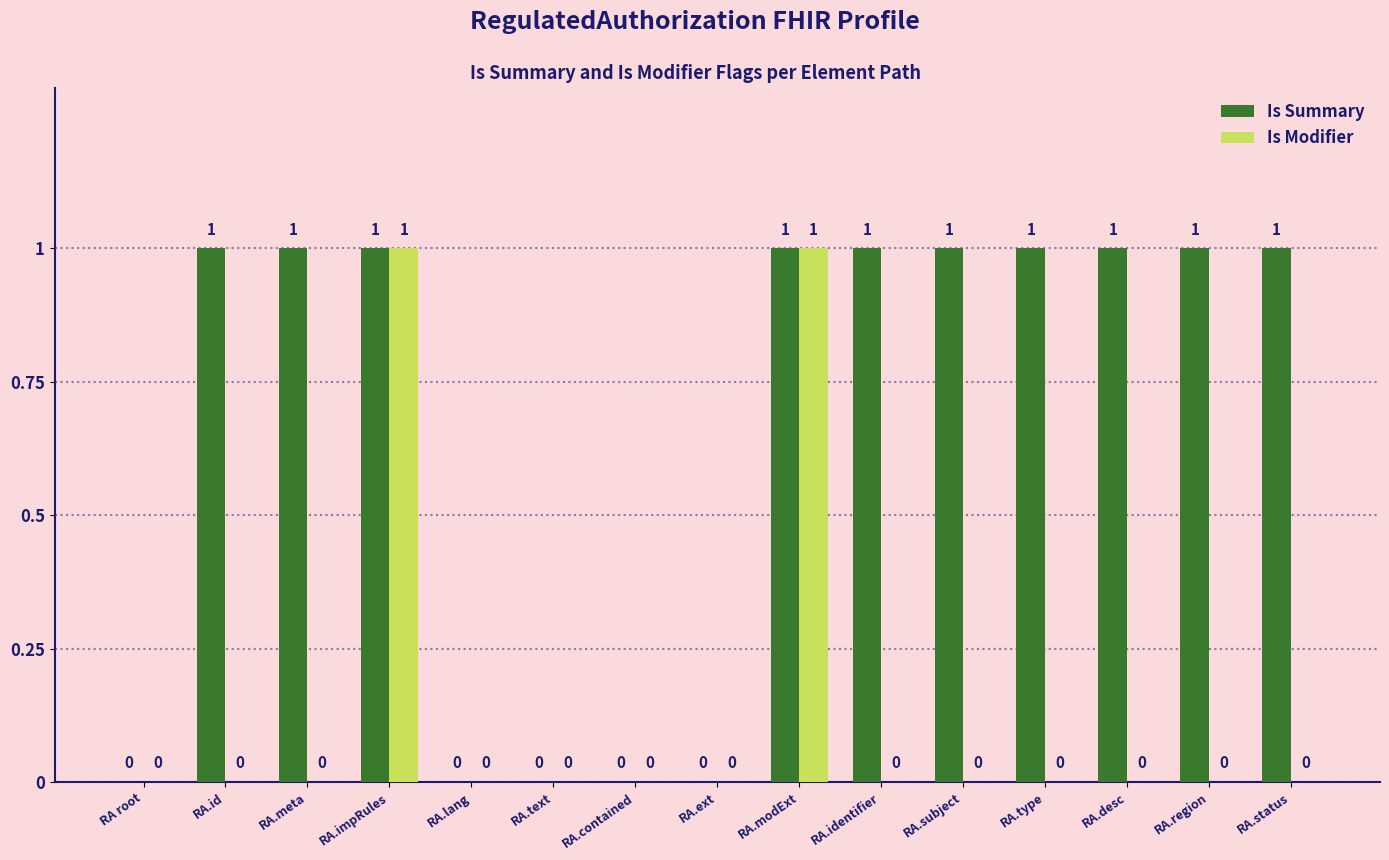

What is the sum of all Is Summary values?

10